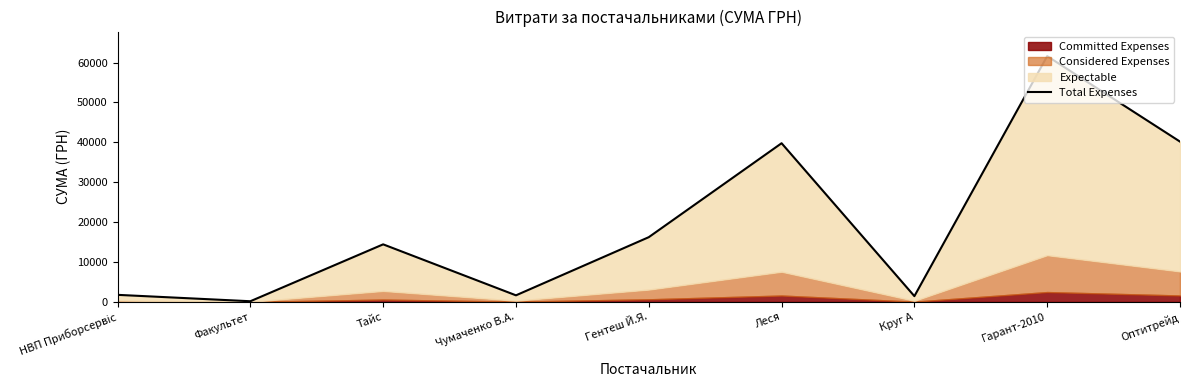

Reading left to right, list all the values displayed in this chart.

1768.6	165.0	14430.0	1647.0	16230.3	39786.4	1442.8	61625.5	40191.5